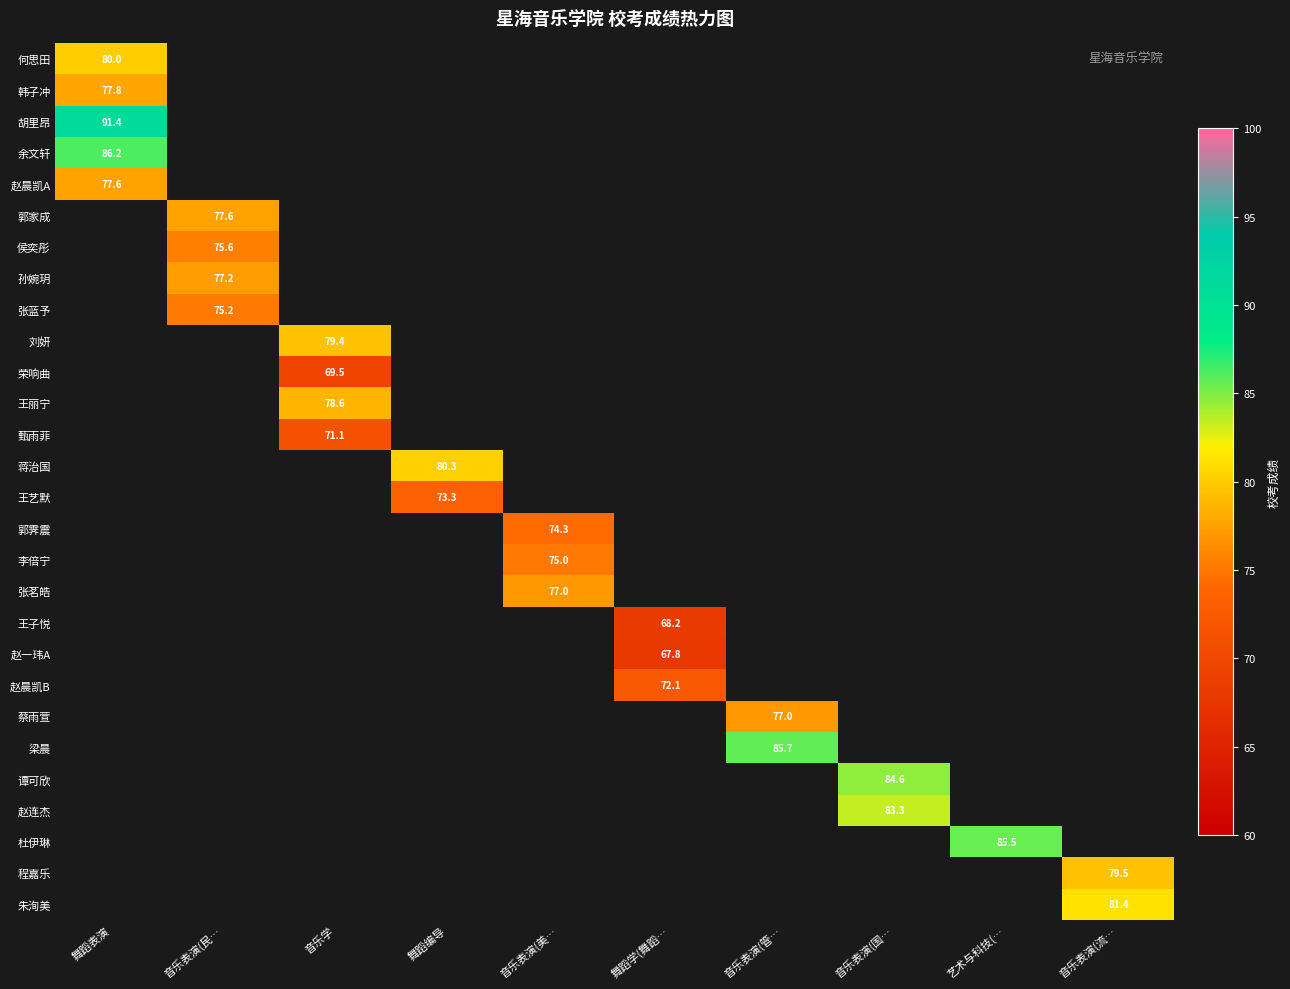

True or false: 余文轩 has a value of 86.2 at 舞蹈表演.

True